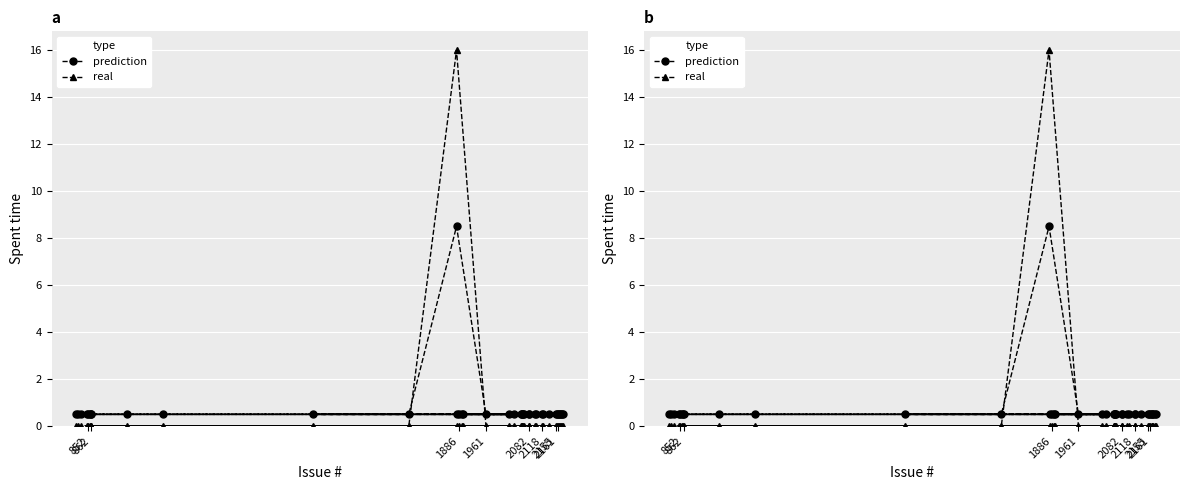

Count the number of data series in this chart.

2